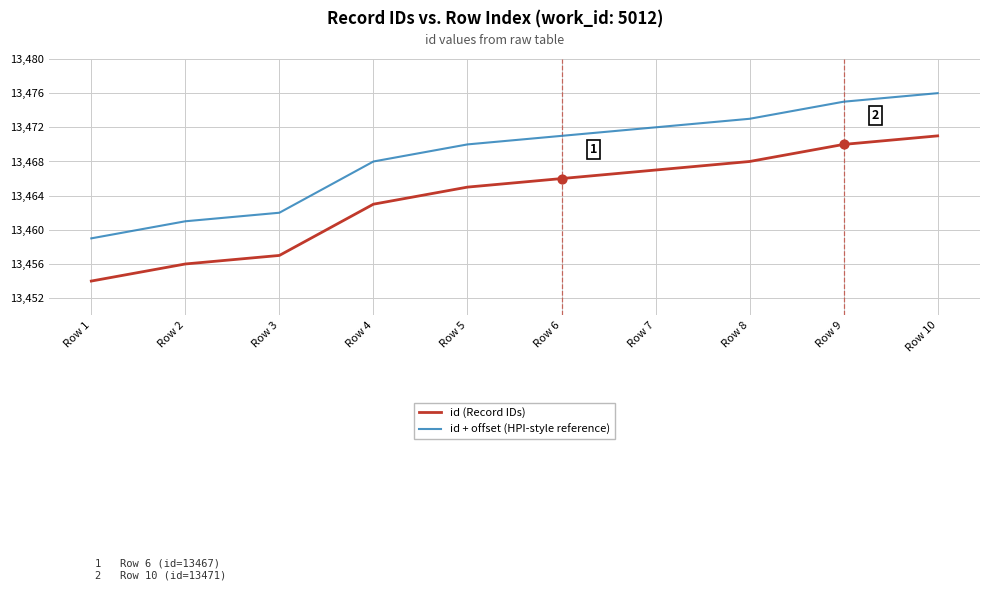

What are all the series names shown in the legend?

id (Record IDs), id + offset (HPI-style reference)